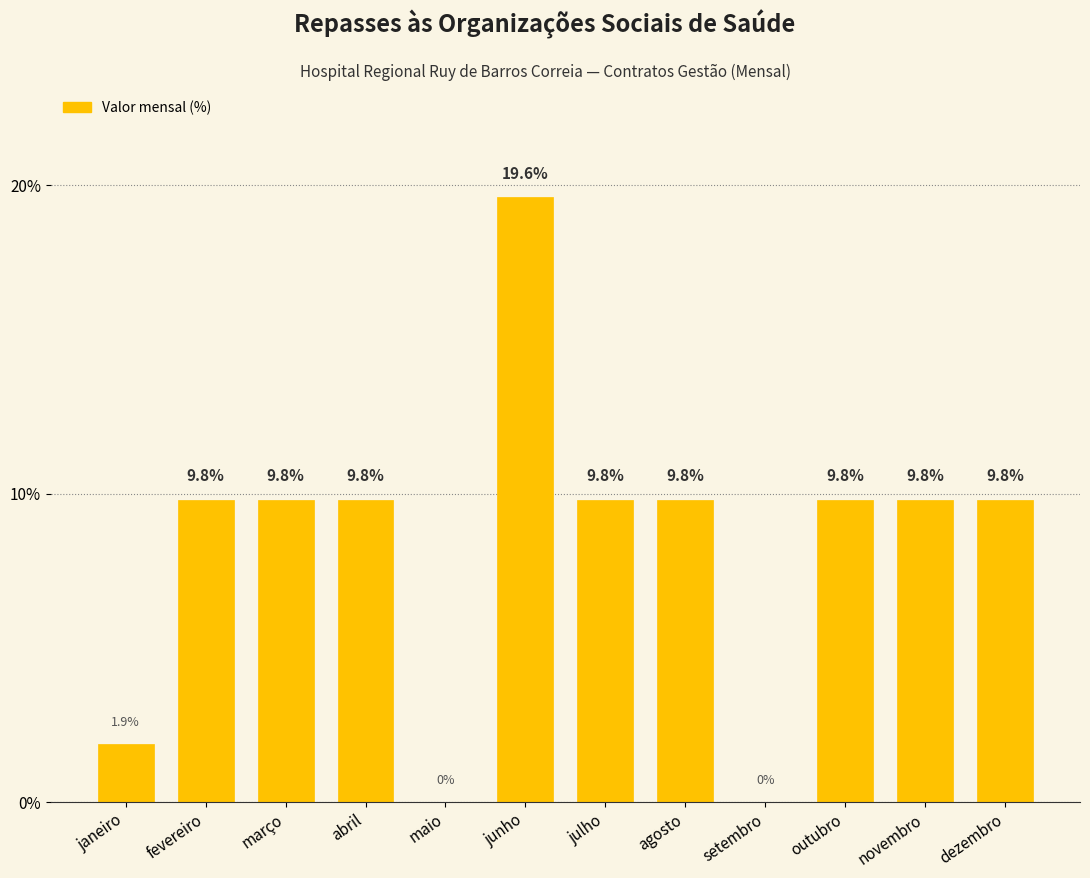

Reading left to right, list all the values displayed in this chart.

janeiro=1.9	fevereiro=9.8	março=9.8	abril=9.8	maio=0.0	junho=19.6	julho=9.8	agosto=9.8	setembro=0.0	outubro=9.8	novembro=9.8	dezembro=9.8